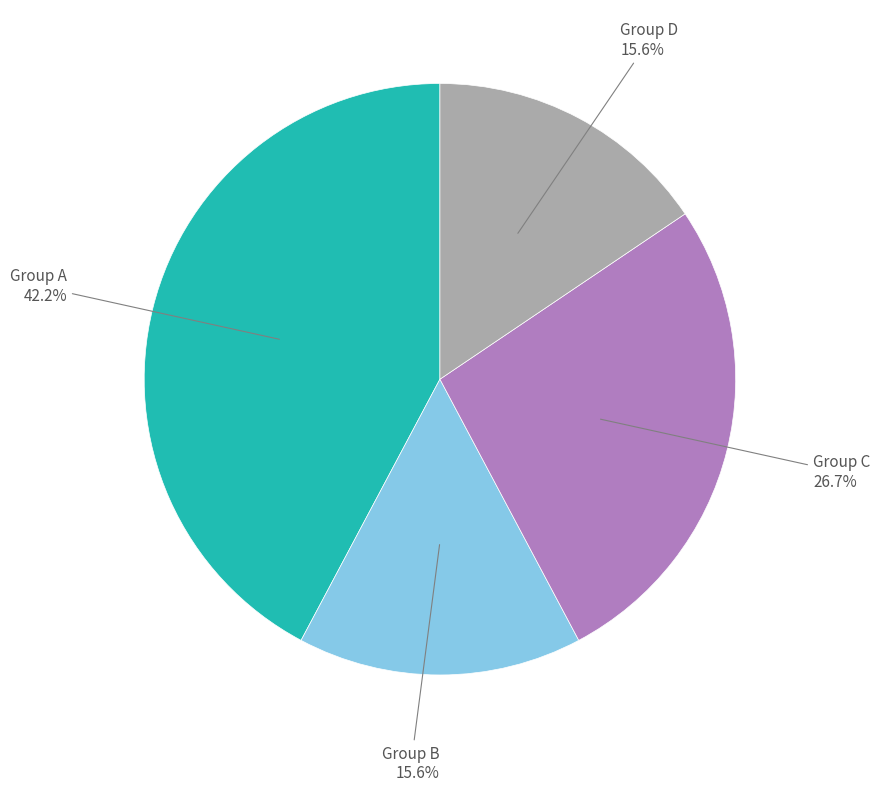

Is there any slice that represents more than half of the pie?

No